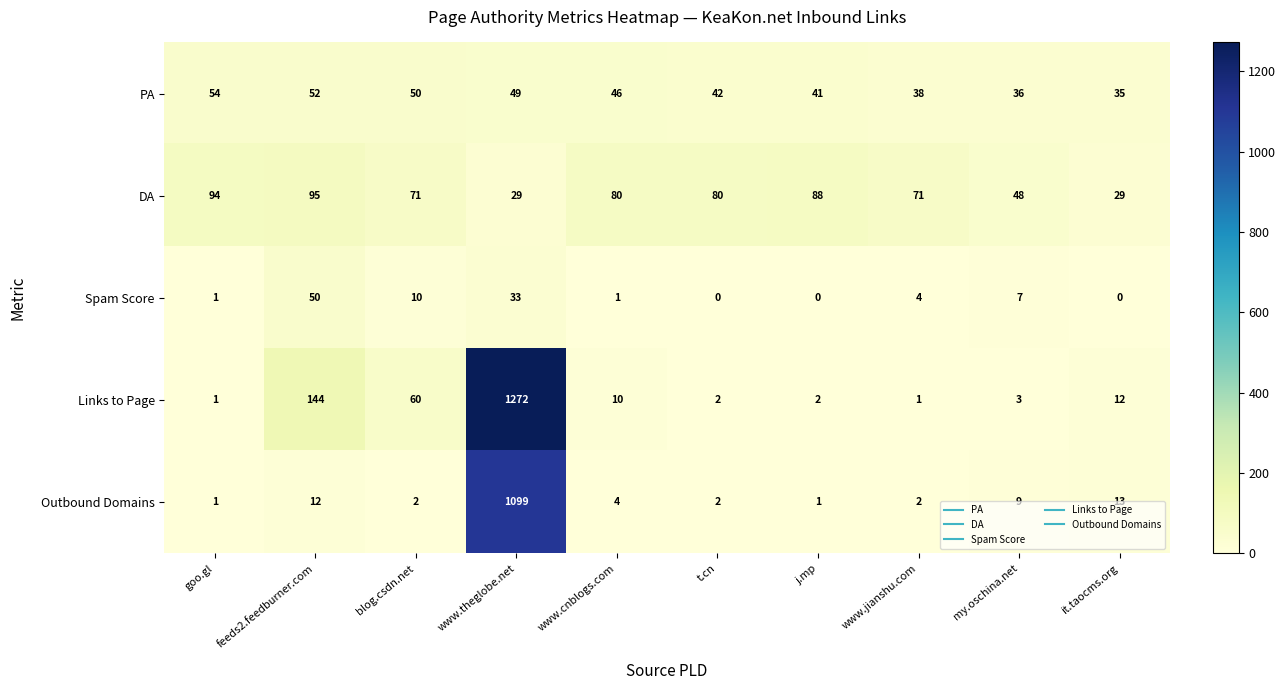

What is the difference between the maximum and minimum values in the PA series?

19